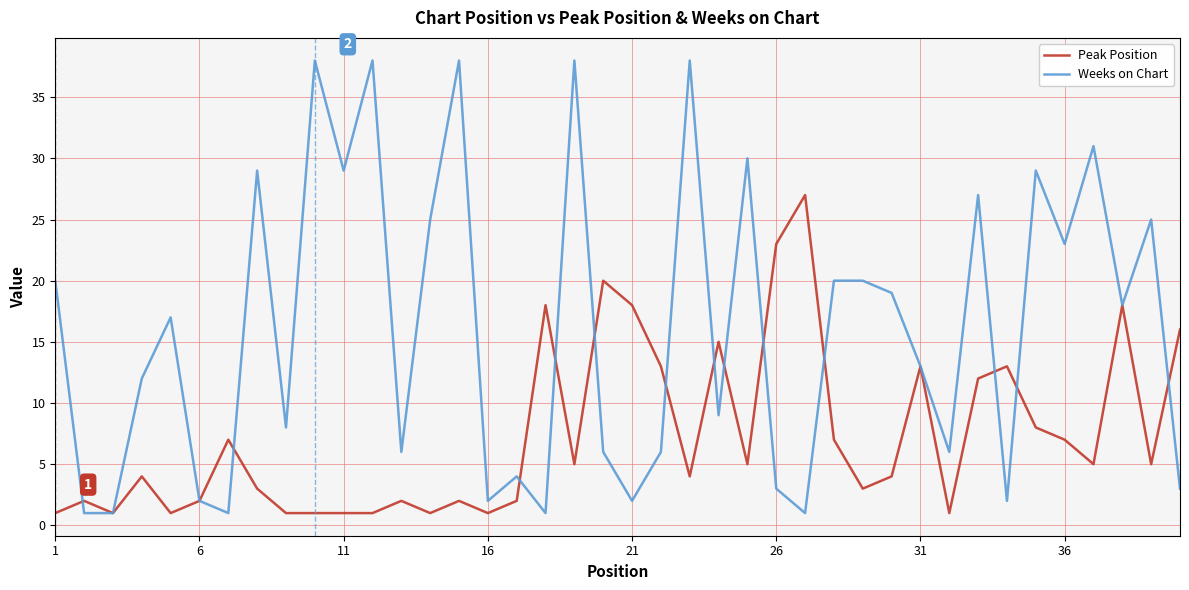

What is the maximum value for Weeks on Chart?

38